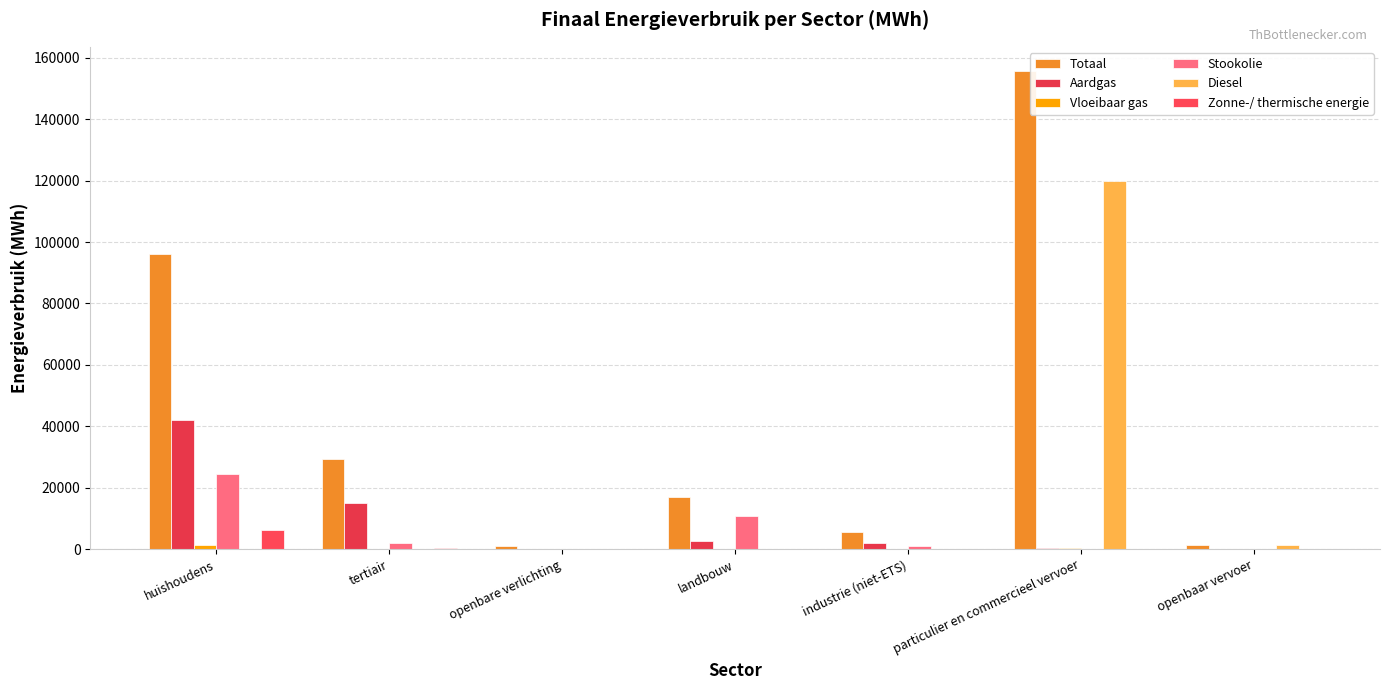

Which series has the largest total across all categories?

Totaal